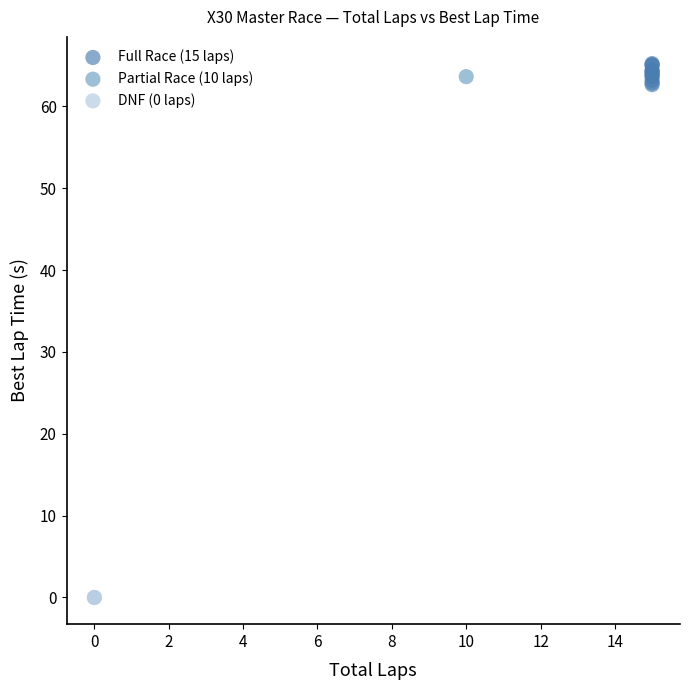

Which series reaches the minimum Y coordinate?

DNF (0 laps)